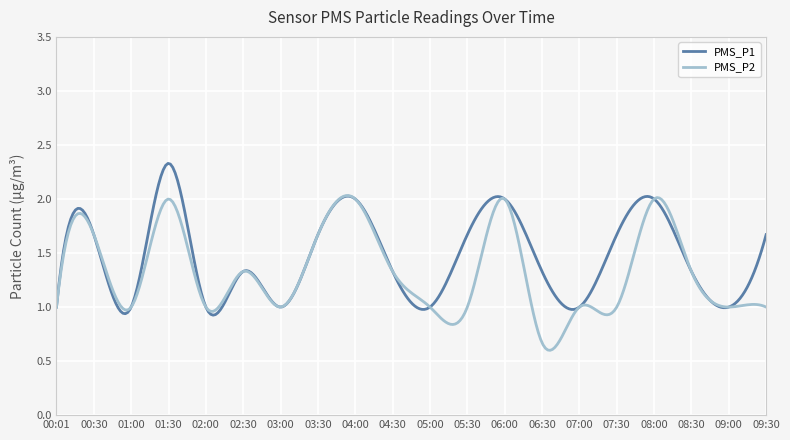

List the series in order of their peak value, lowest first.

PMS_P2, PMS_P1